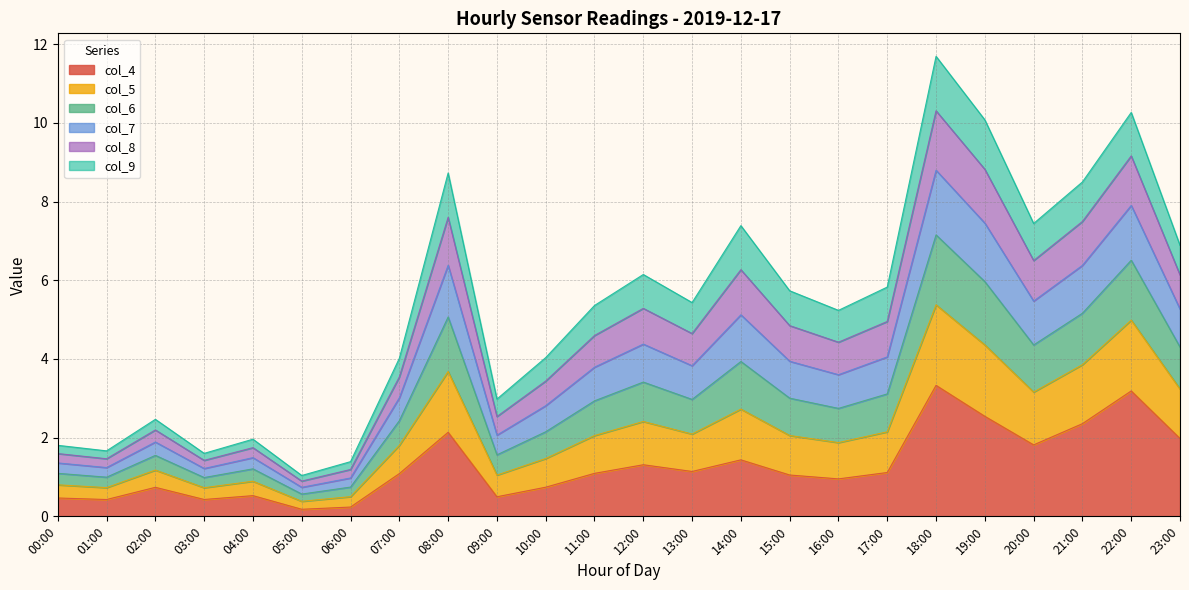

True or false: col_4 has a value of 0.5 at 09:00.

True